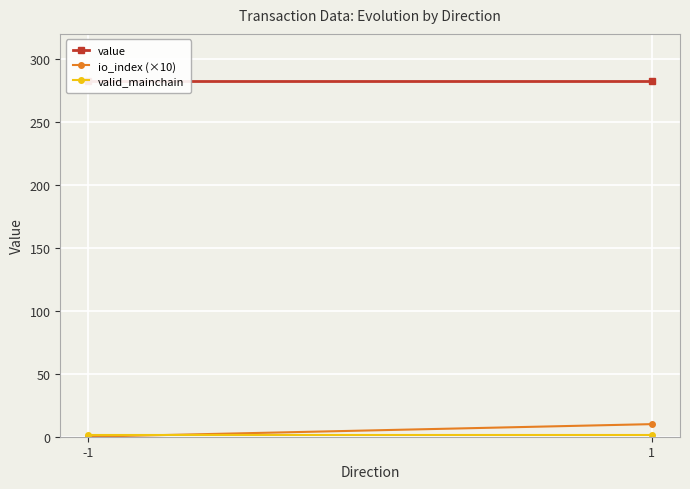

What is the greatest value displayed?

282.2